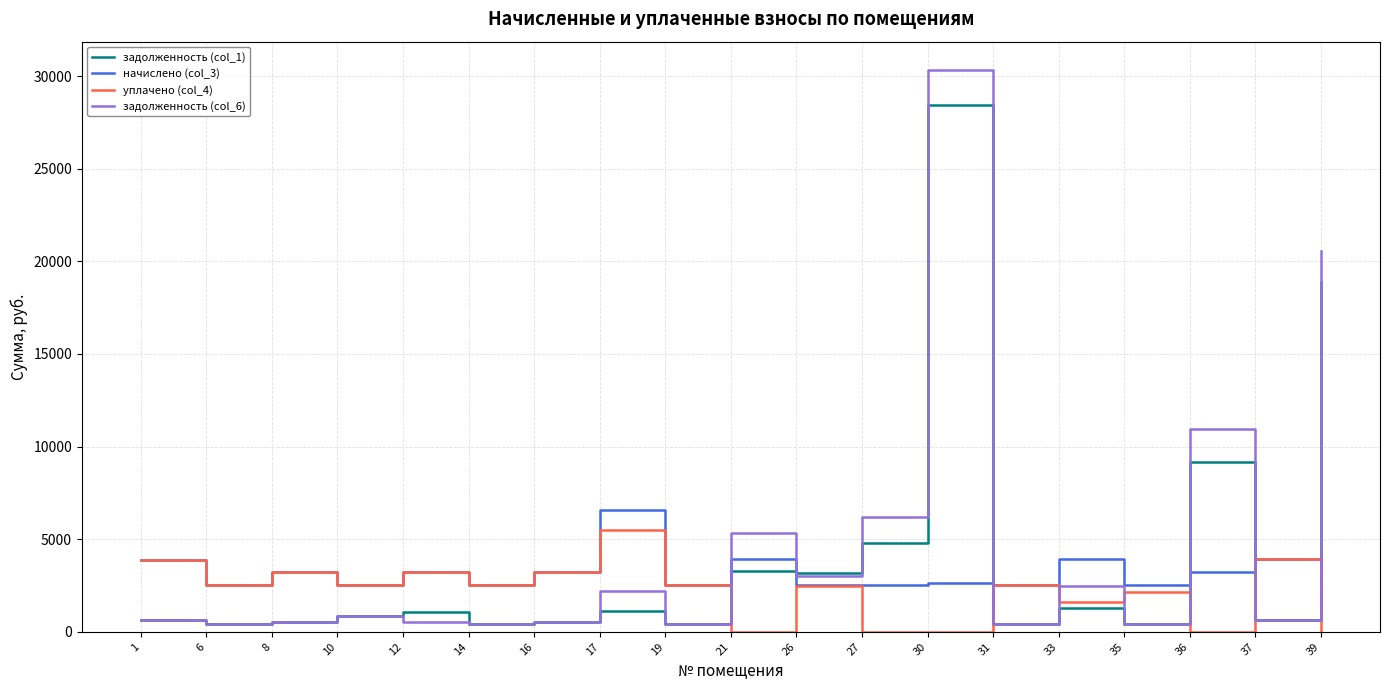

Read the начислено (col_3) value at 8.

3231.8